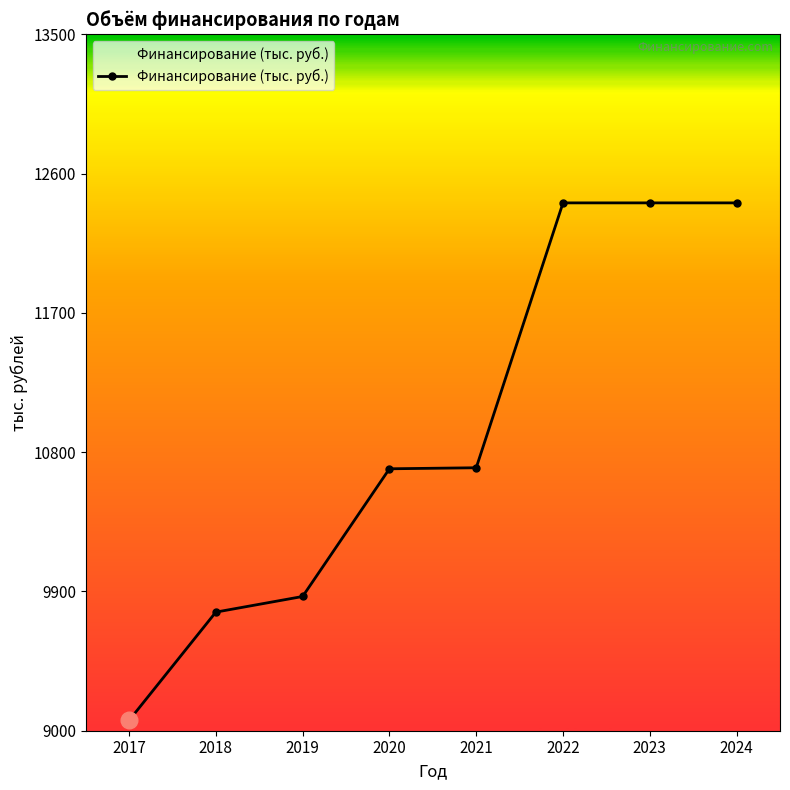

What is the sum of the values at 2021 and 2017?

19765.5